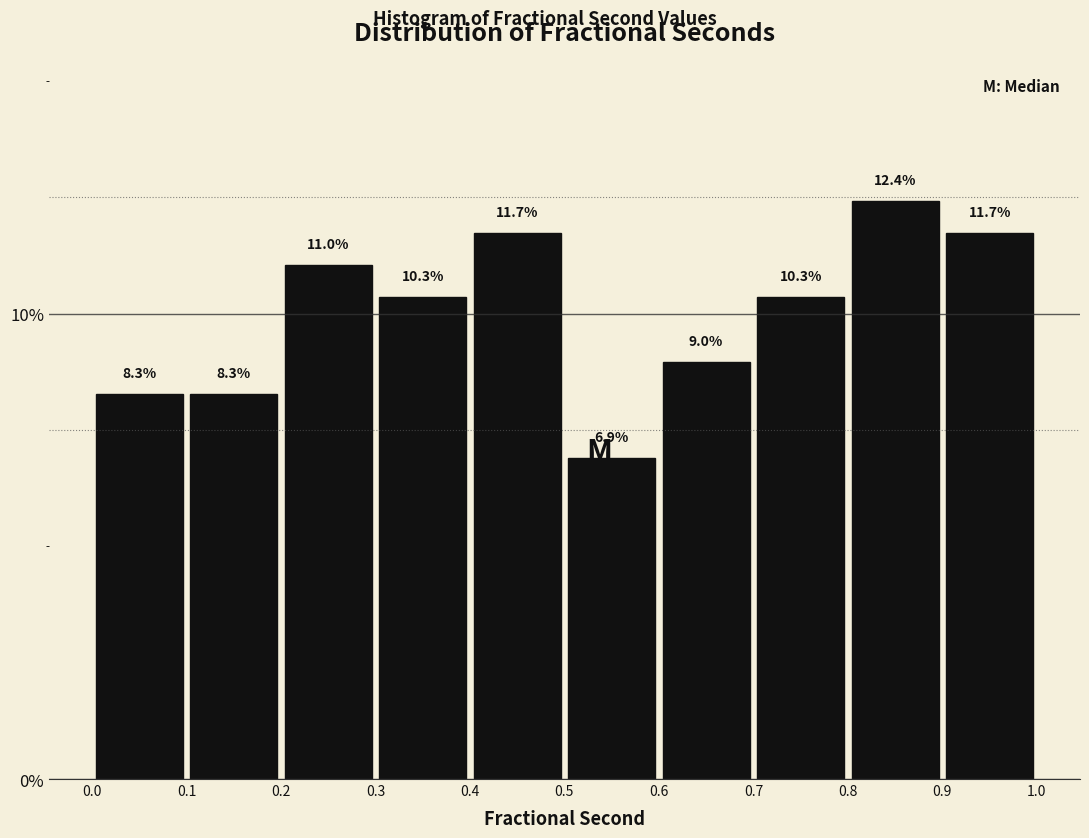

Over which range of the x-axis is the bar tallest?

0.8 to 0.9